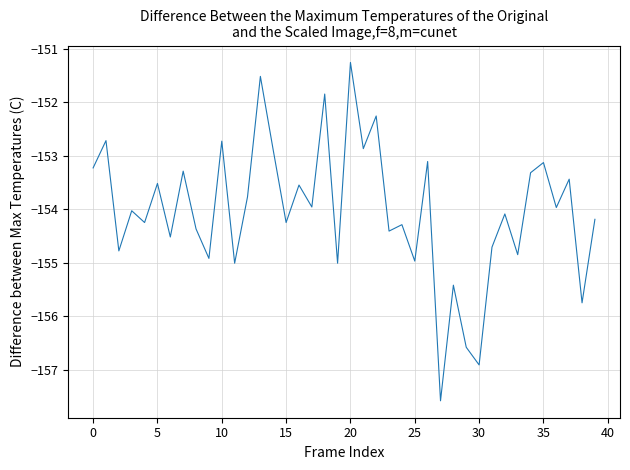

What is the difference between the maximum and minimum values?

6.3